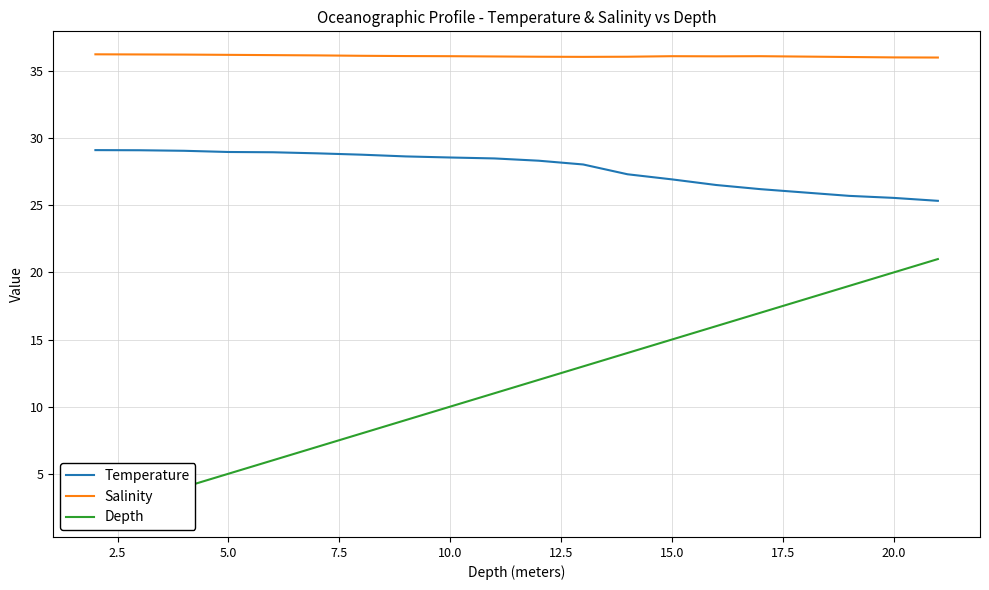

How many categories are shown in the chart?

20